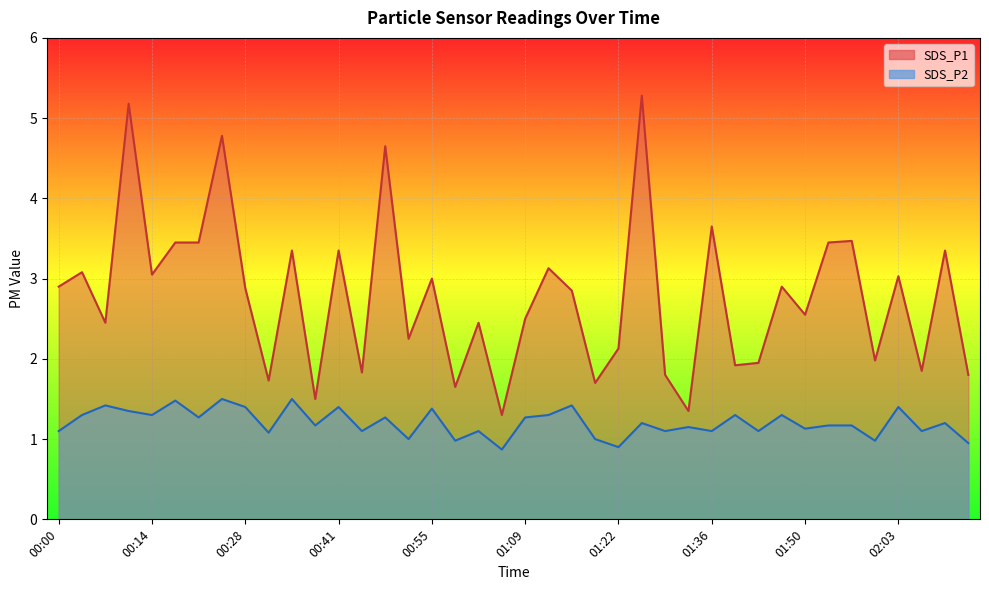

Reading left to right, transcribe all the data shown in this chart.

SDS_P1: 00:00=2.9	00:04=3.1	00:07=2.5	00:11=5.2	00:14=3.0	00:17=3.5	00:21=3.5	00:24=4.8	00:28=2.9	00:31=1.7	00:35=3.4	00:38=1.5	00:41=3.4	00:45=1.8	00:48=4.7	00:52=2.2	00:55=3.0	00:58=1.6	01:02=2.5	01:05=1.3	01:09=2.5	01:12=3.1	01:15=2.9	01:19=1.7	01:22=2.1	01:26=5.3	01:29=1.8	01:32=1.4	01:36=3.6	01:39=1.9	01:43=1.9	01:46=2.9	01:50=2.5	01:53=3.5	01:56=3.5	02:00=2.0	02:03=3.0	02:07=1.9	02:11=3.4	02:14=1.8
SDS_P2: 00:00=1.1	00:04=1.3	00:07=1.4	00:11=1.4	00:14=1.3	00:17=1.5	00:21=1.3	00:24=1.5	00:28=1.4	00:31=1.1	00:35=1.5	00:38=1.2	00:41=1.4	00:45=1.1	00:48=1.3	00:52=1.0	00:55=1.4	00:58=1.0	01:02=1.1	01:05=0.9	01:09=1.3	01:12=1.3	01:15=1.4	01:19=1.0	01:22=0.9	01:26=1.2	01:29=1.1	01:32=1.1	01:36=1.1	01:39=1.3	01:43=1.1	01:46=1.3	01:50=1.1	01:53=1.2	01:56=1.2	02:00=1.0	02:03=1.4	02:07=1.1	02:11=1.2	02:14=0.9